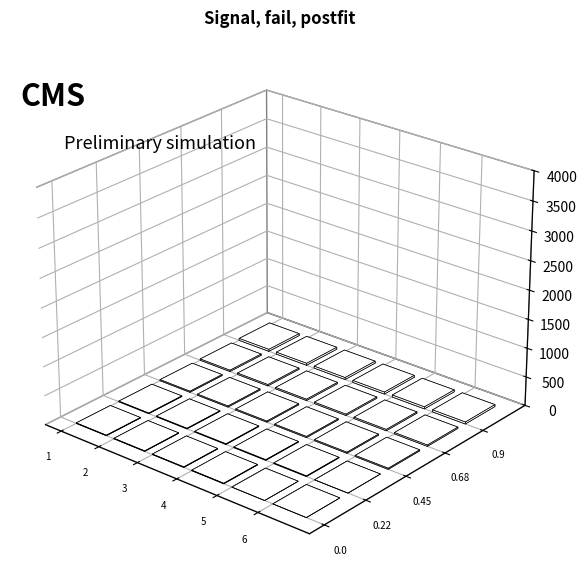

What is the spread (max minus min) of values at 4?

26